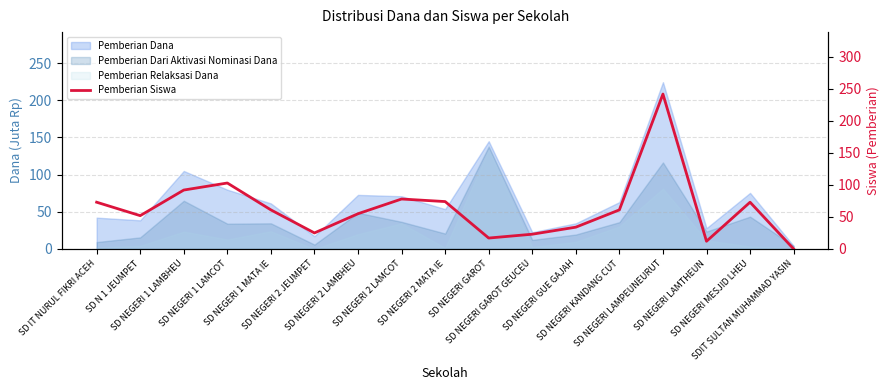

What is the average value?

63